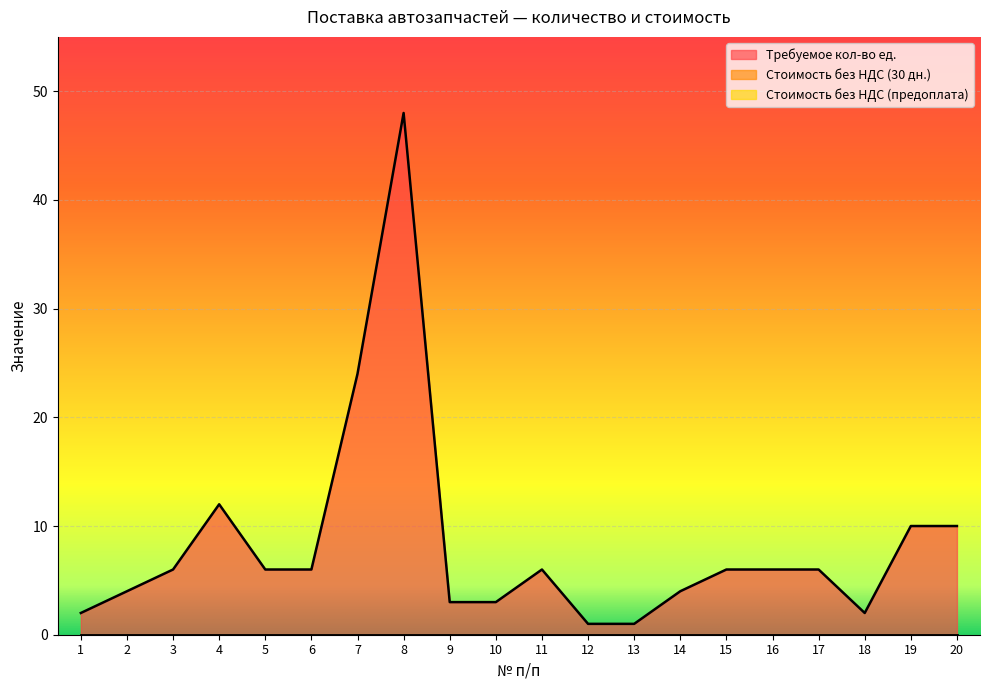

True or false: Стоимость без НДС (30 дн.) and Требуемое кол-во ед. cross at least once.

False